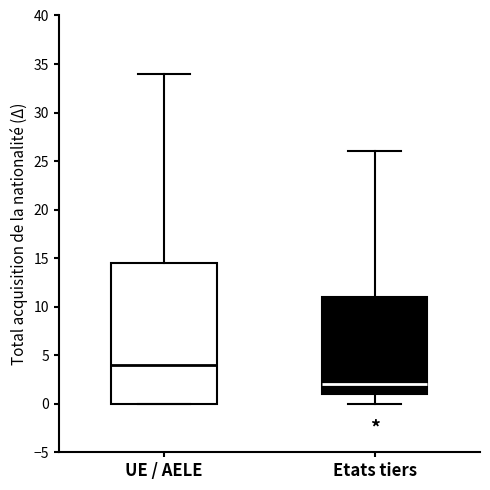

Reading left to right, read every box against the y-axis: the position of its median line, the range the box covers, and the ends of its whiskers. The values are not printed on the chart, so give them approximately, as read against the axis.

UE / AELE: median 4.0, box 0.0 to 14.5, whiskers 0.0 to 34.0
Etats tiers: median 2.0, box 1.0 to 11.0, whiskers 0.0 to 26.0